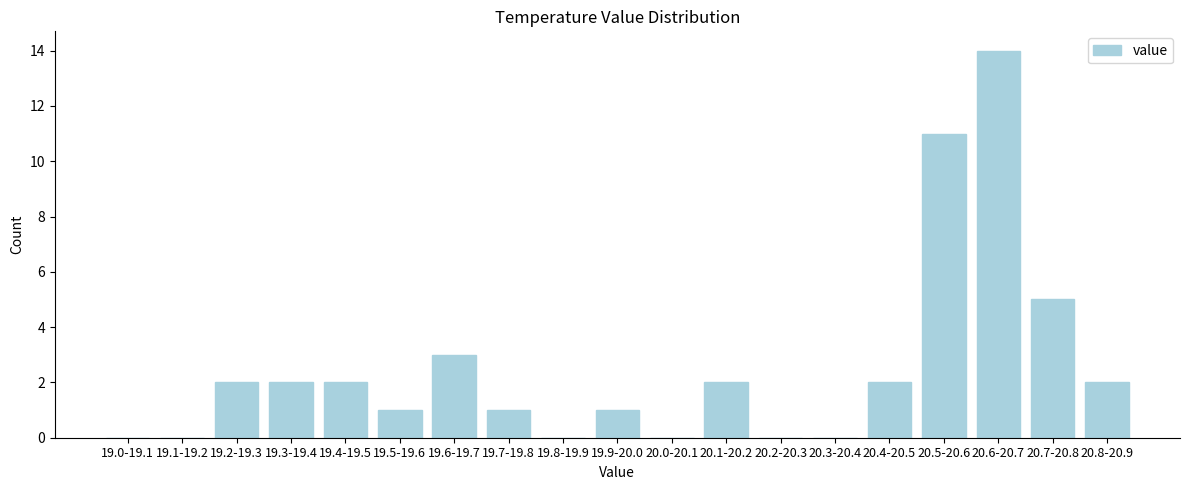

Reading left to right, what are all the values shown in this chart?

19.0-19.1=0	19.1-19.2=0	19.2-19.3=2	19.3-19.4=2	19.4-19.5=2	19.5-19.6=1	19.6-19.7=3	19.7-19.8=1	19.8-19.9=0	19.9-20.0=1	20.0-20.1=0	20.1-20.2=2	20.2-20.3=0	20.3-20.4=0	20.4-20.5=2	20.5-20.6=11	20.6-20.7=14	20.7-20.8=5	20.8-20.9=2